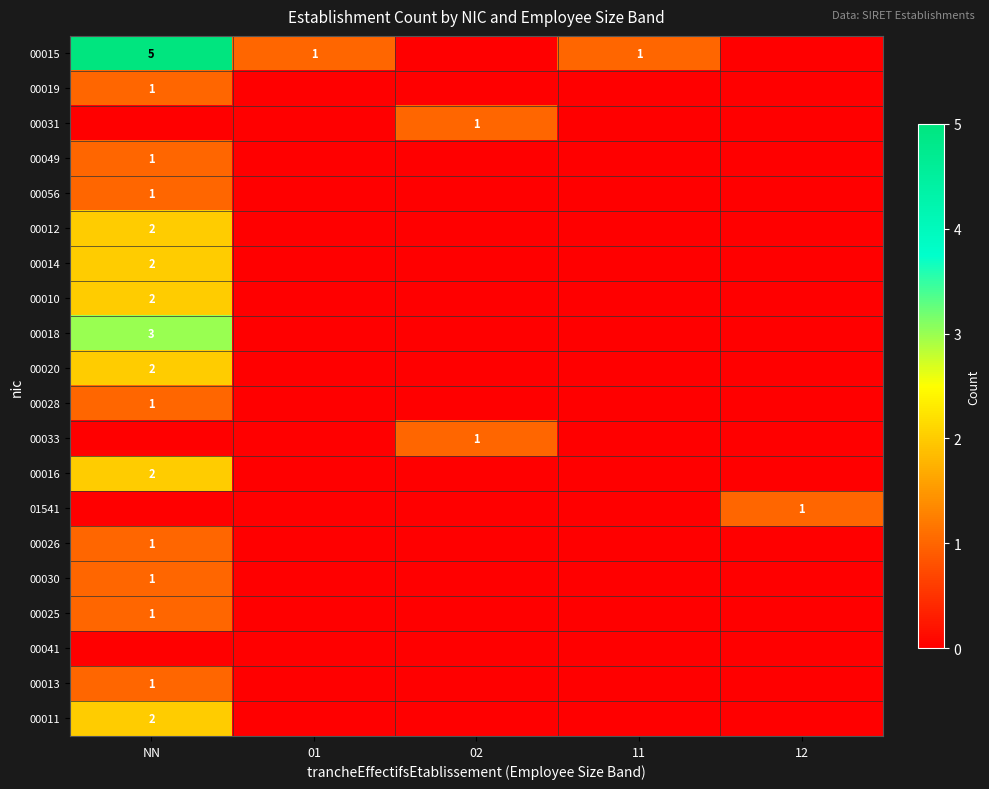

Is it true that 00015 equals 1 at 11?

True